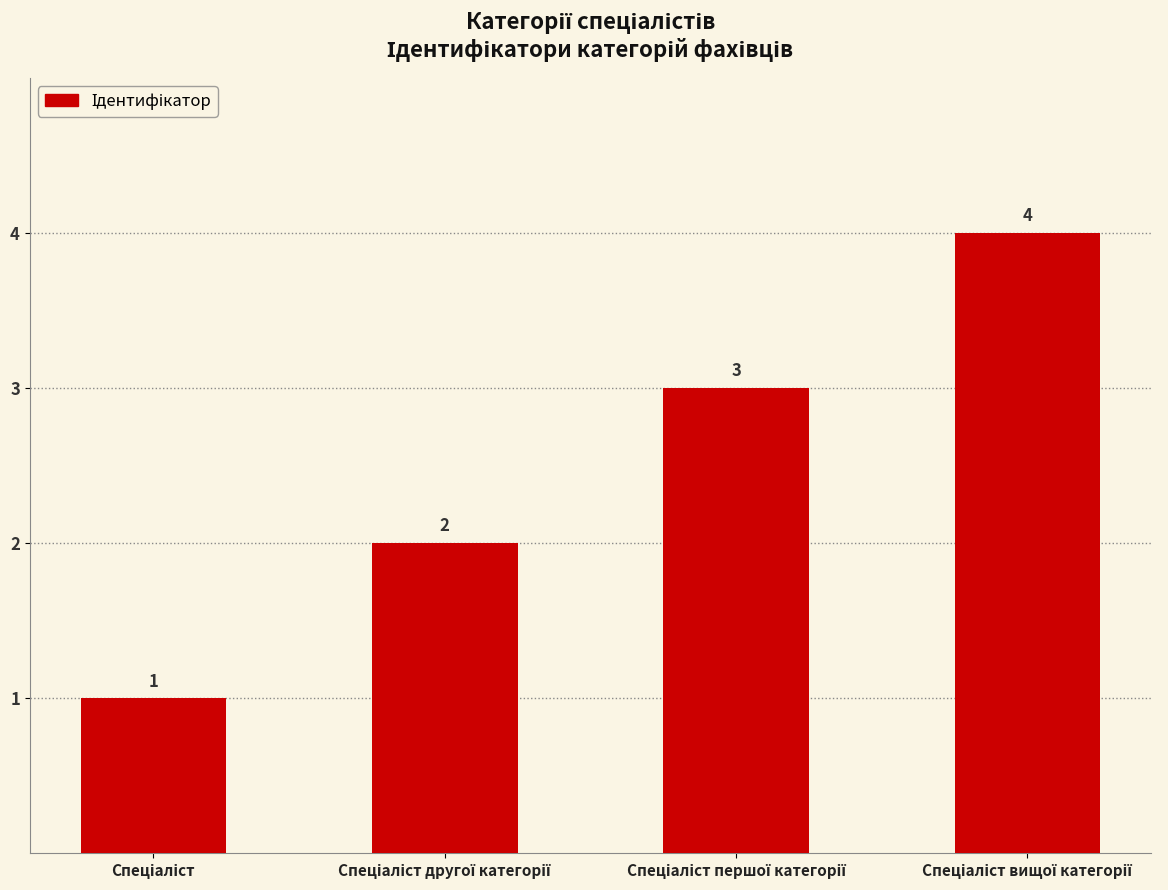

What is the greatest value displayed?

4